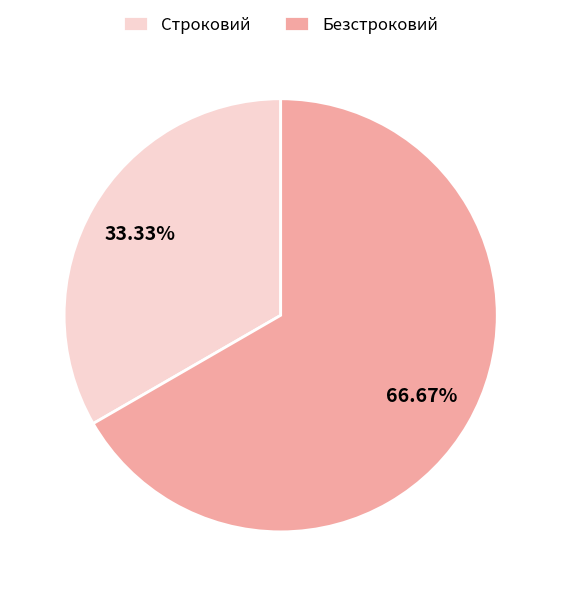

Does Безстроковий account for over 50% of the chart?

Yes